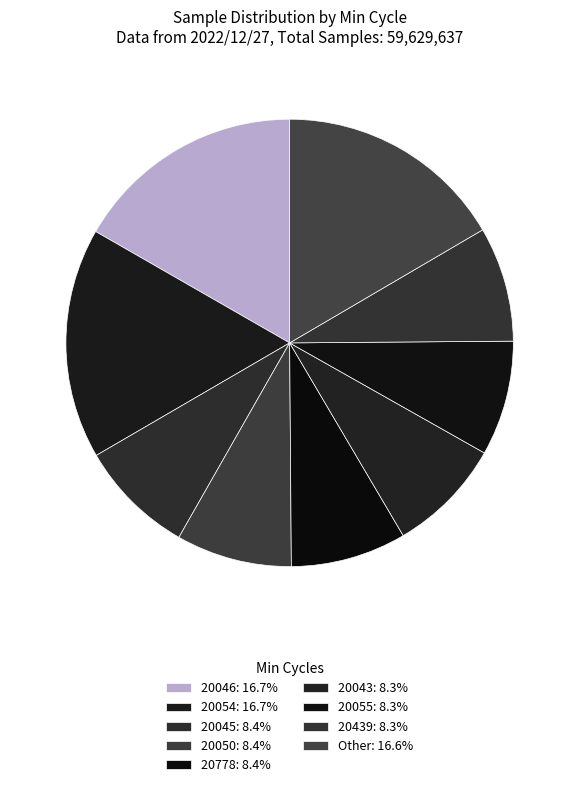

How many slices are in this pie chart?

9